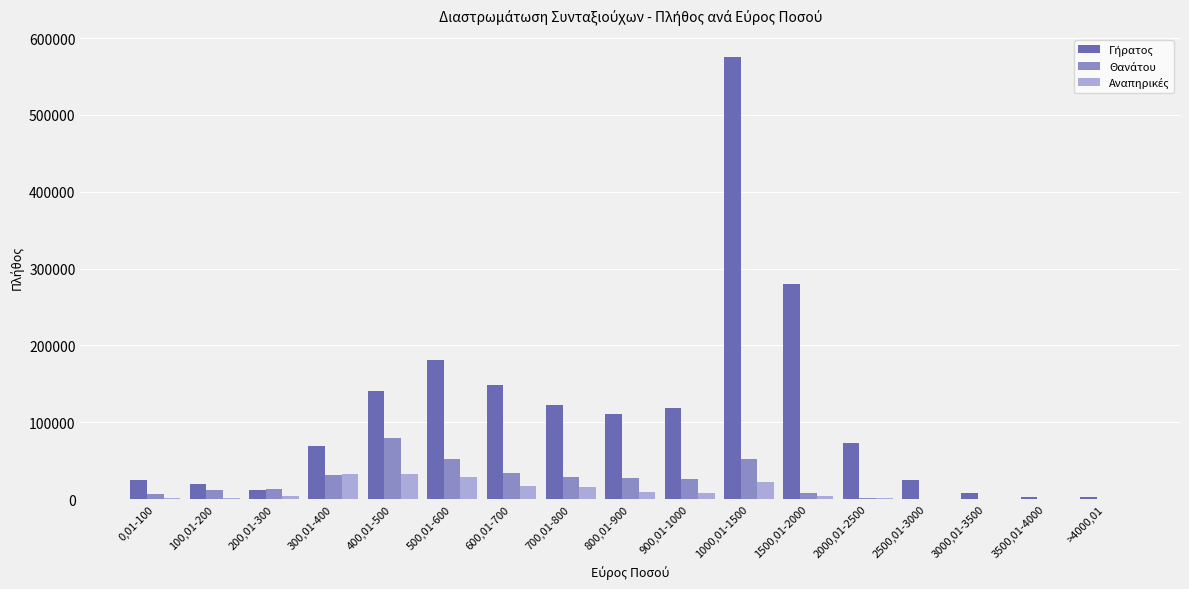

What is the greatest value displayed?

575318